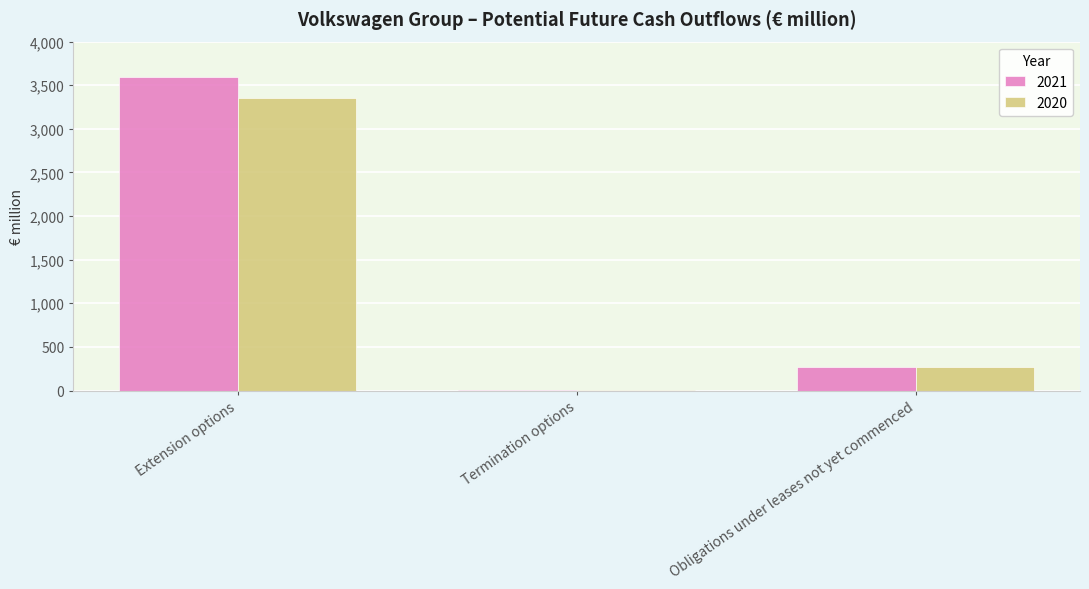

Which category has the highest value in the 2021 series?

Extension options